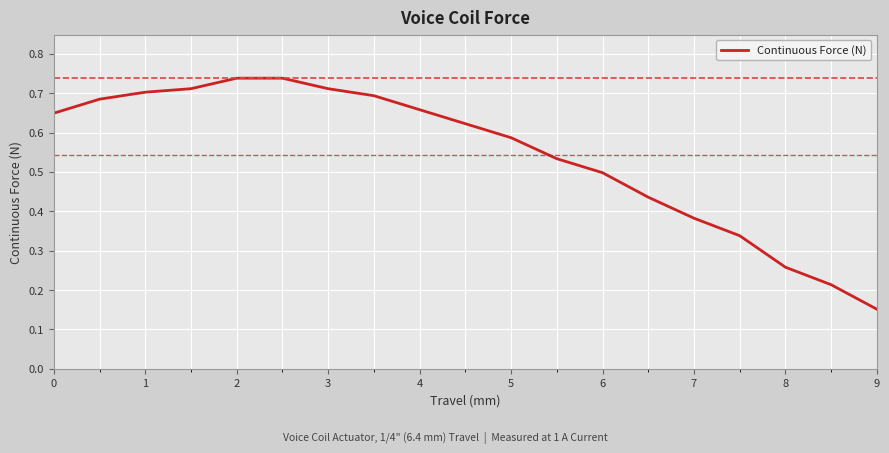

How many lines are shown in the chart?

1